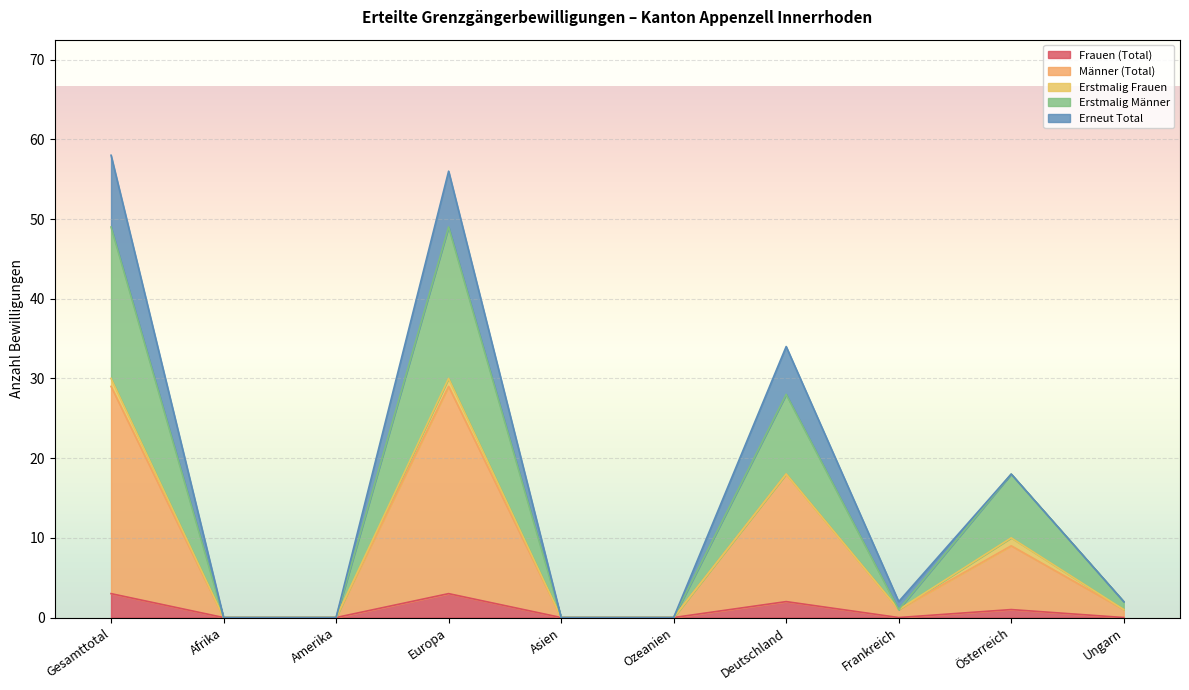

What are all the series names shown in the legend?

Frauen (Total), Männer (Total), Erstmalig Frauen, Erstmalig Männer, Erneut Total